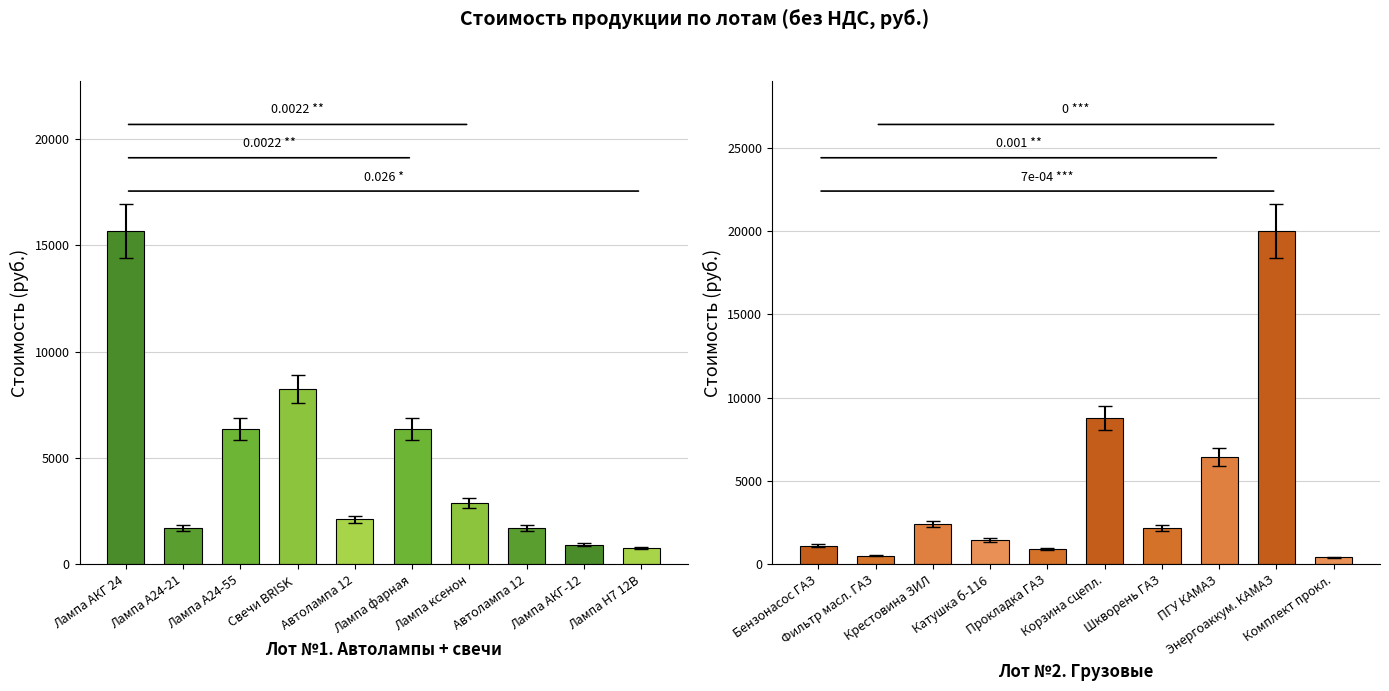

The Лот №2. Грузовые series shows 2248.0 at Катушка б-116. True or false?

False